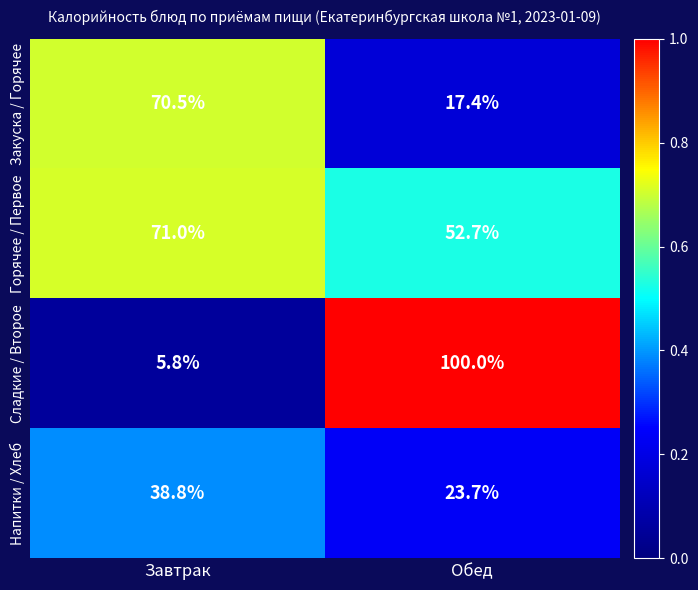

Is it true that Горячее / Первое equals 19.8 at Завтрак?

False